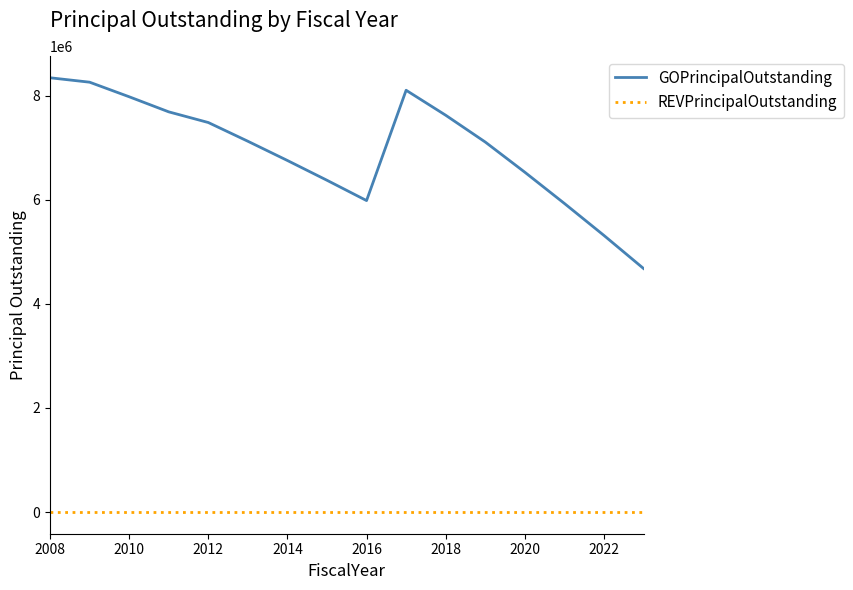

Which series has the widest spread of values?

GOPrincipalOutstanding